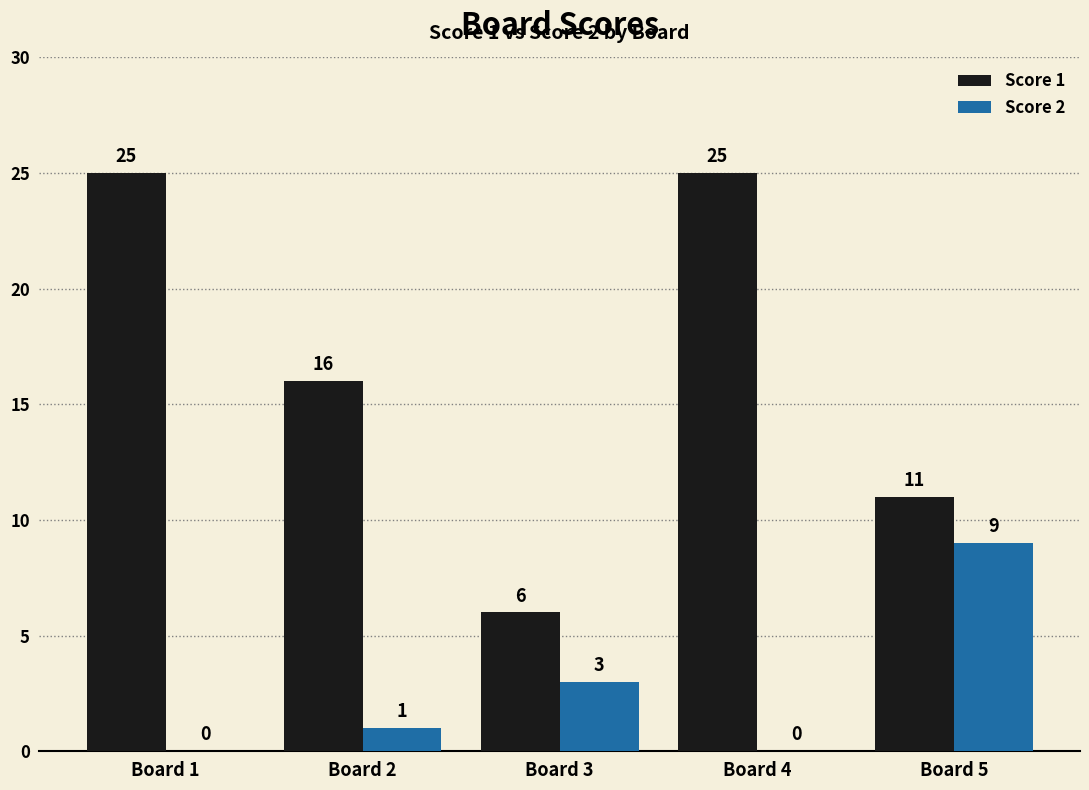

Which series has the largest total across all categories?

Score 1